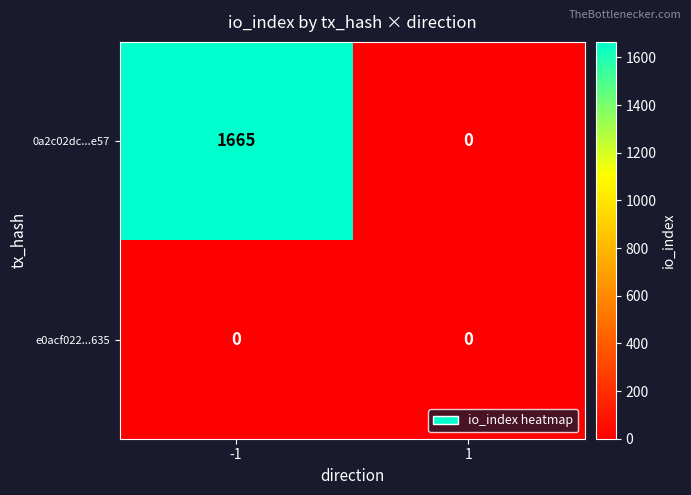

Which series has the largest range (max minus min)?

0a2c02dc...e57